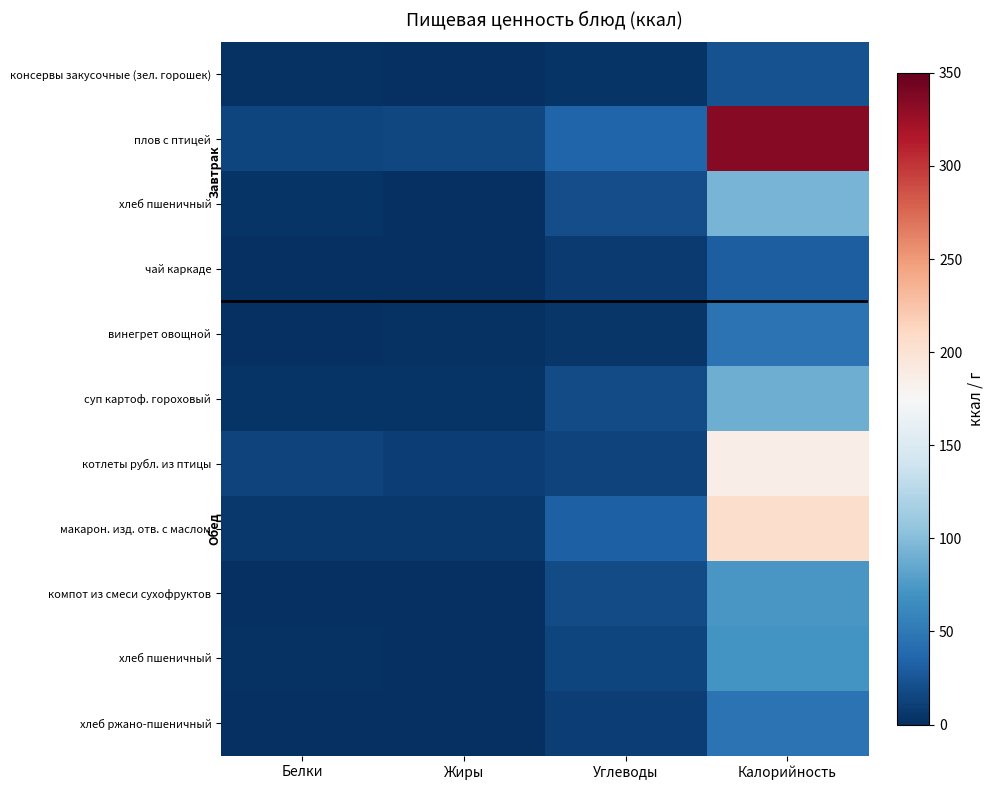

What is the total value across all series at Калорийность?

1196.8